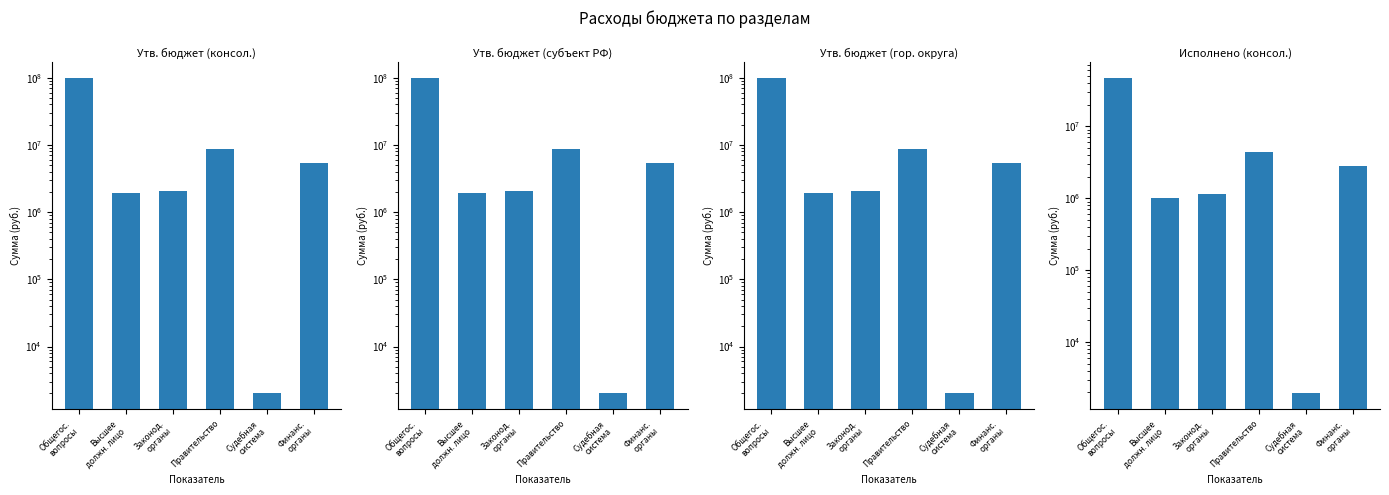

What is the total value across all series at Судебная
система?

7933.5